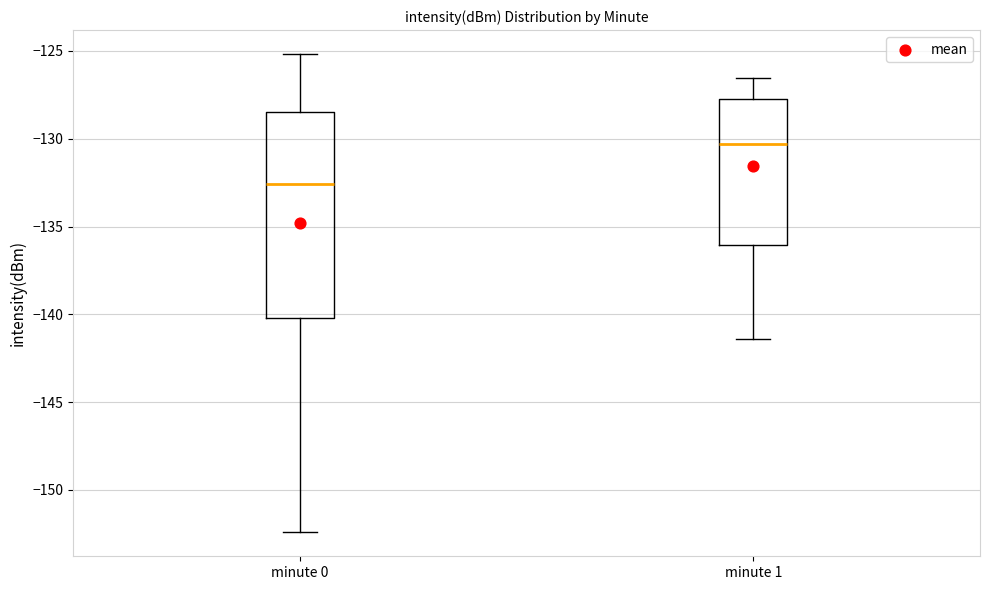

Reading left to right, read every box against the y-axis: the position of its median line, the range the box covers, and the ends of its whiskers. The values are not printed on the chart, so give them approximately, as read against the axis.

minute 0: median -132.5, box -140.0 to -128.5, whiskers -152.5 to -125.0
minute 1: median -130.5, box -136.0 to -127.5, whiskers -141.5 to -126.5